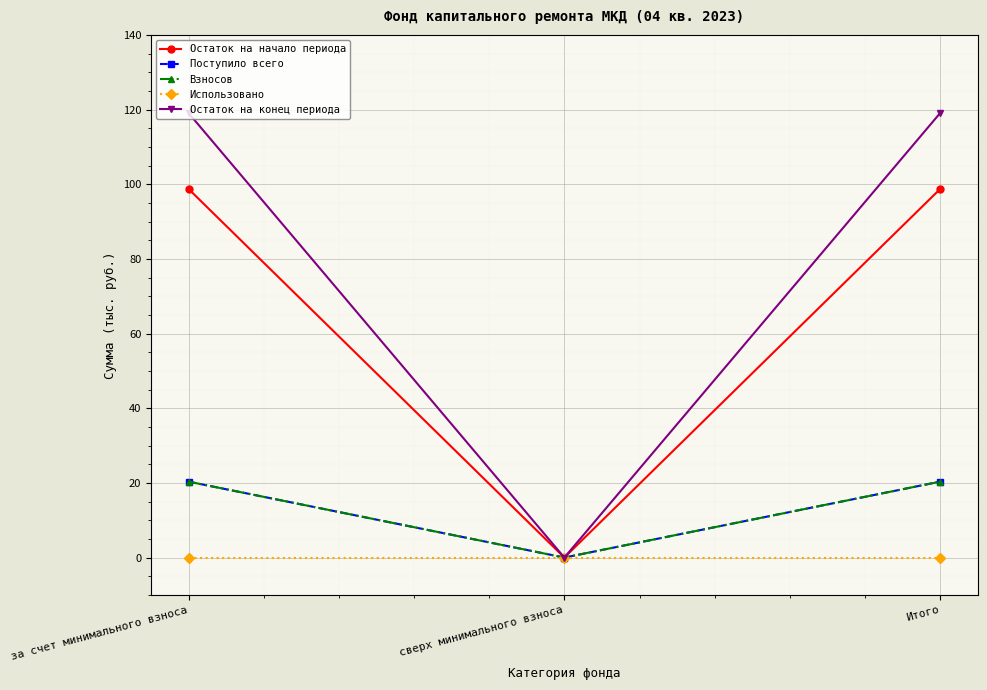

Is this an area chart (filled region under the line)?

No